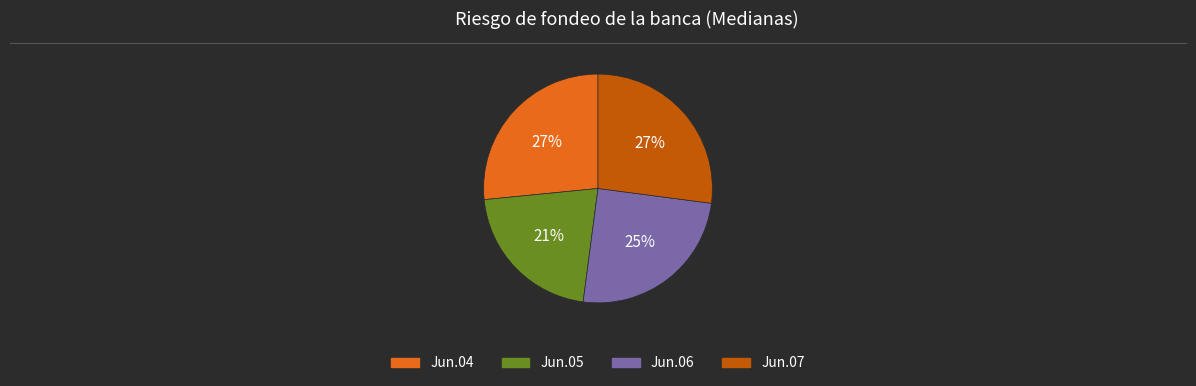

Is there any slice that represents more than half of the pie?

No